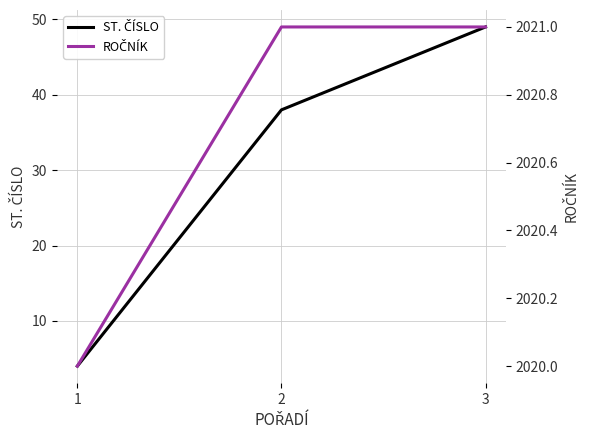

Which series has the largest total across all categories?

ROČNÍK